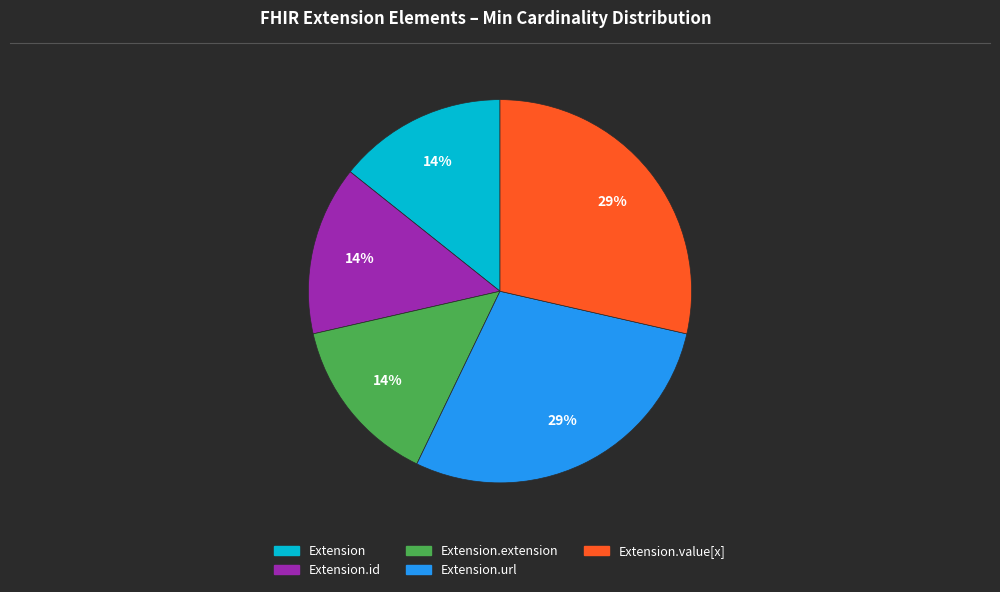

Does any single category account for the majority?

No